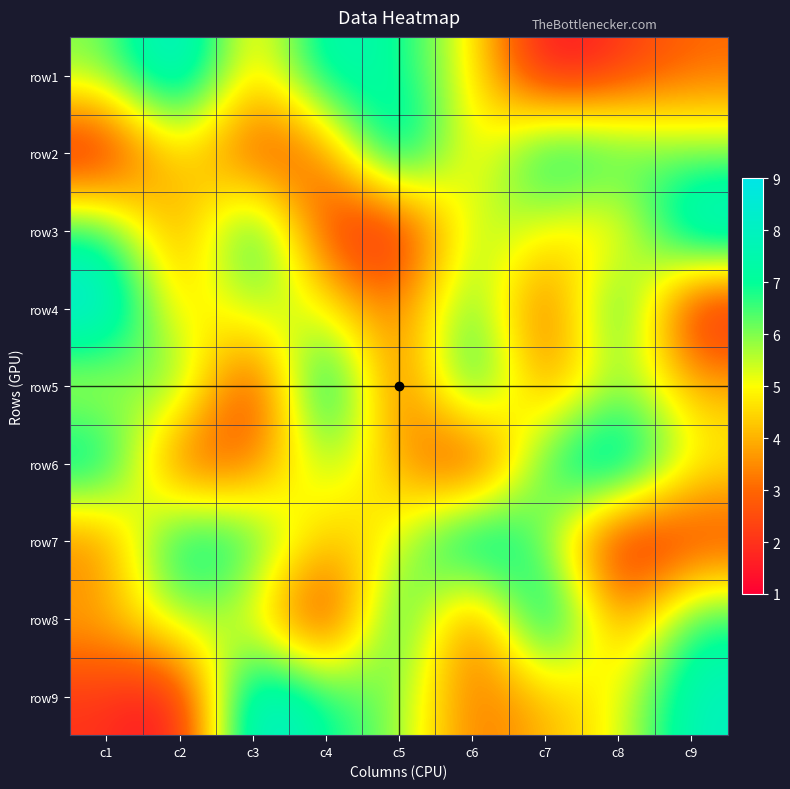

What is the spread (max minus min) of values at c9?

8